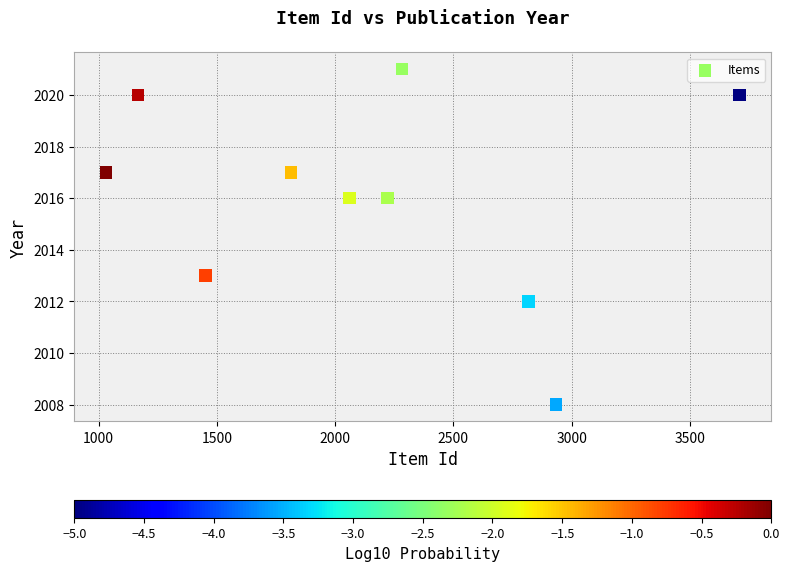

What Y value in the scatter plot is closest to 2014?

2013